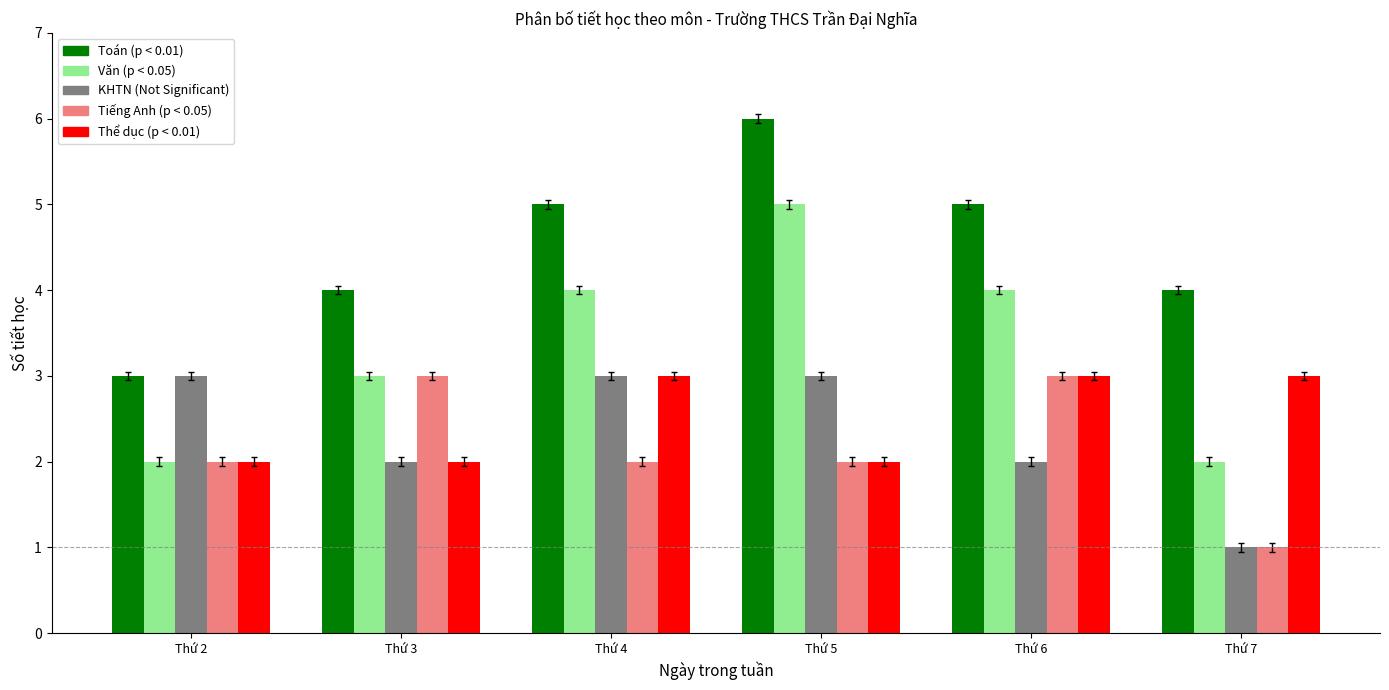

Which category has the lowest value across all series?

Thứ 7